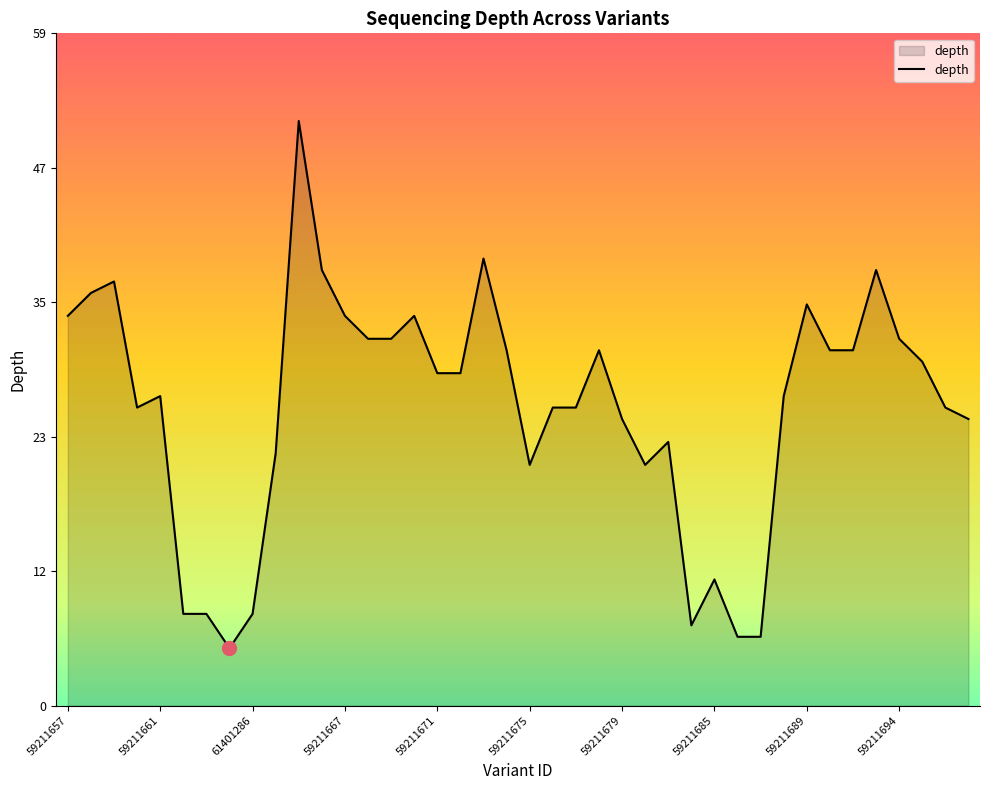

What is the smallest value displayed?

5